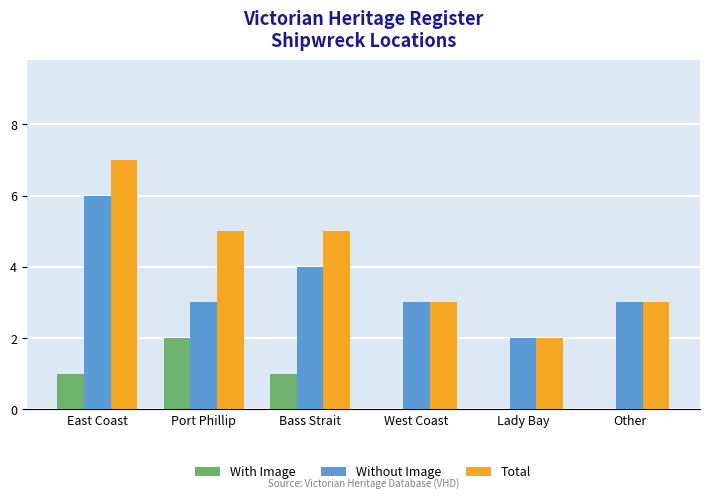

How many With Image values are between 0 and 1?

5